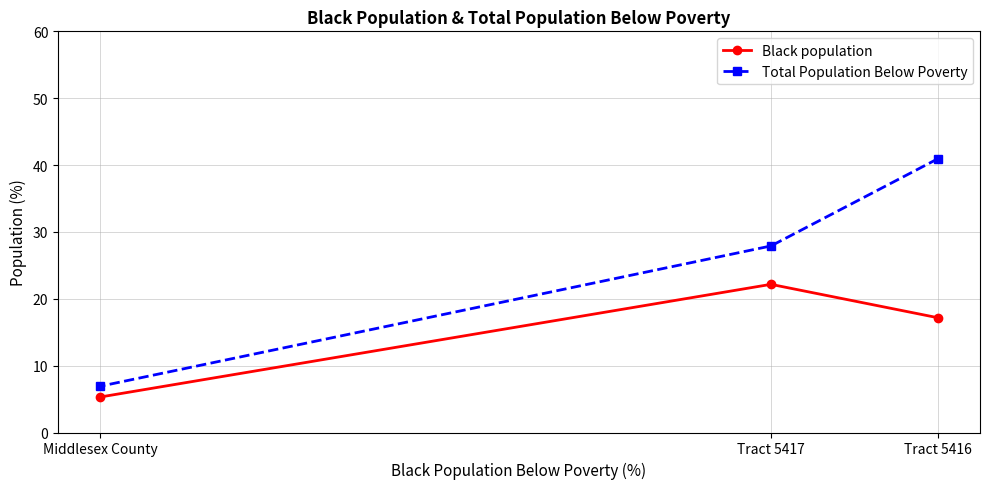

Rank the categories by Total Population Below Poverty value from lowest to highest.

Middlesex County, Tract 5417, Tract 5416